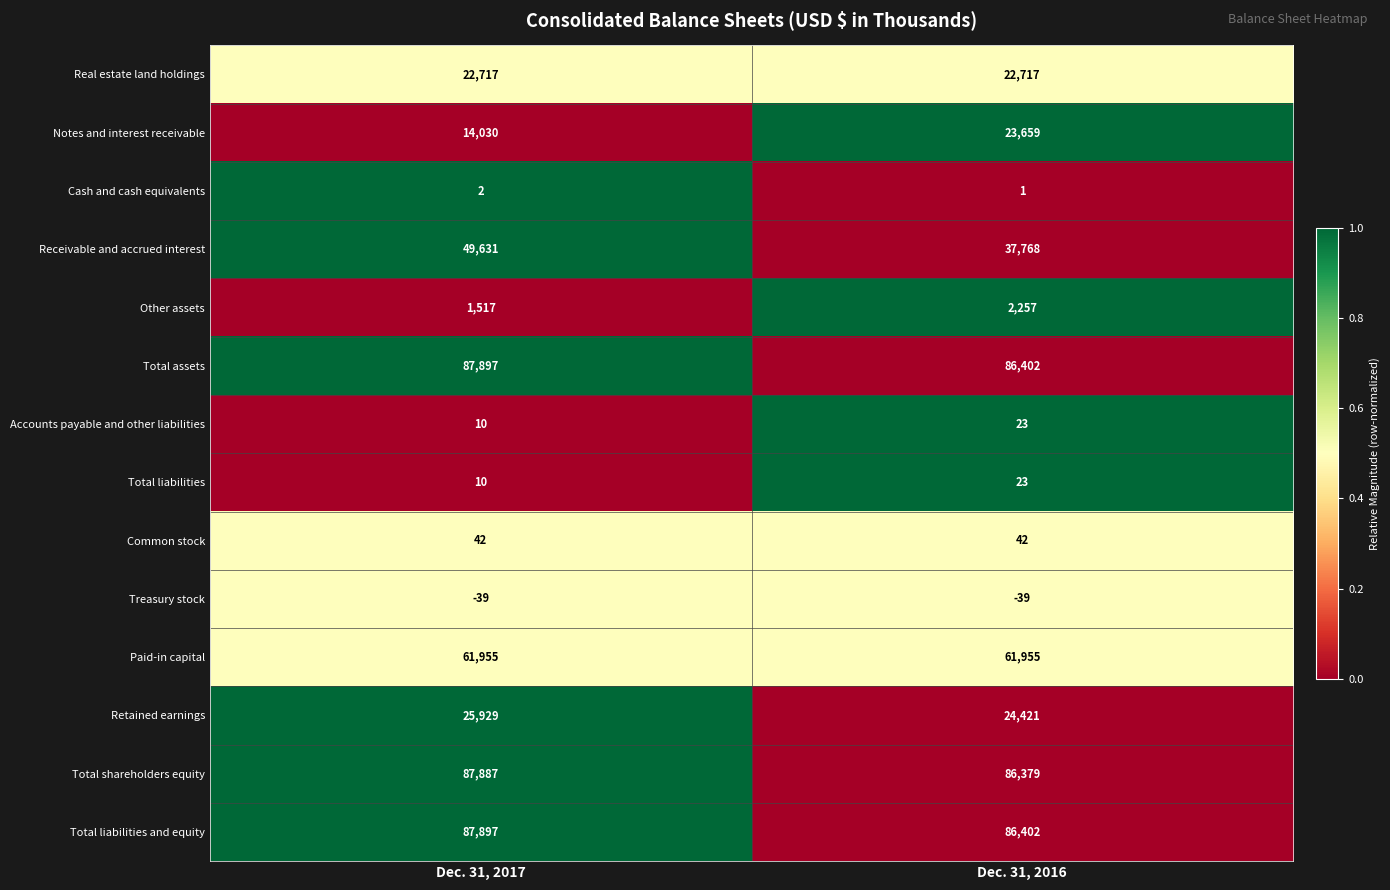

Is it true that Notes and interest receivable equals 14030 at Dec. 31, 2017?

True